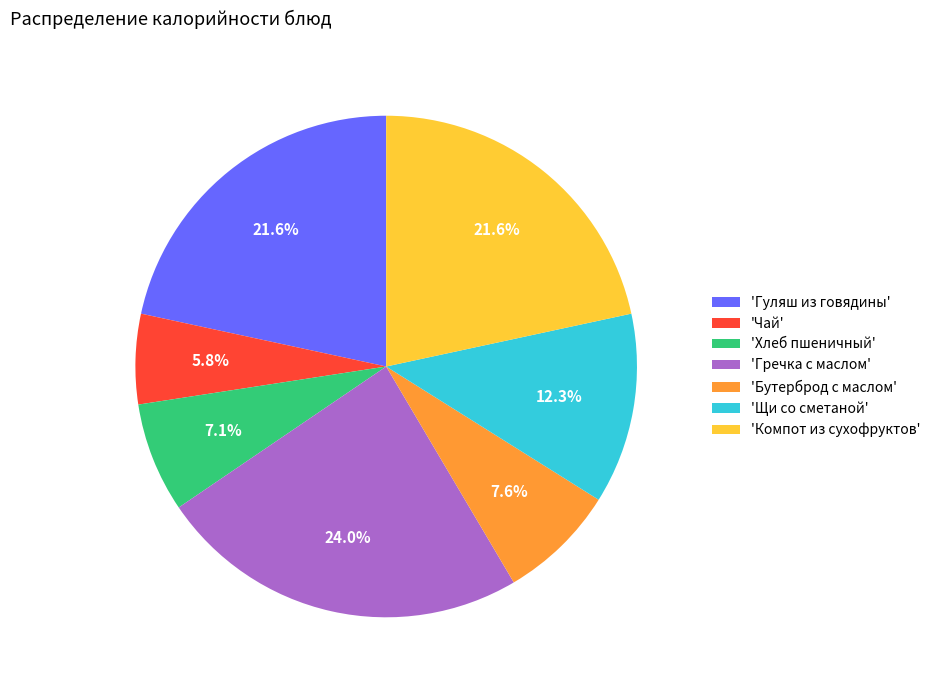

What is the ratio of the value at 'Компот из сухофруктов' to the value at 'Гречка с маслом'?

0.9